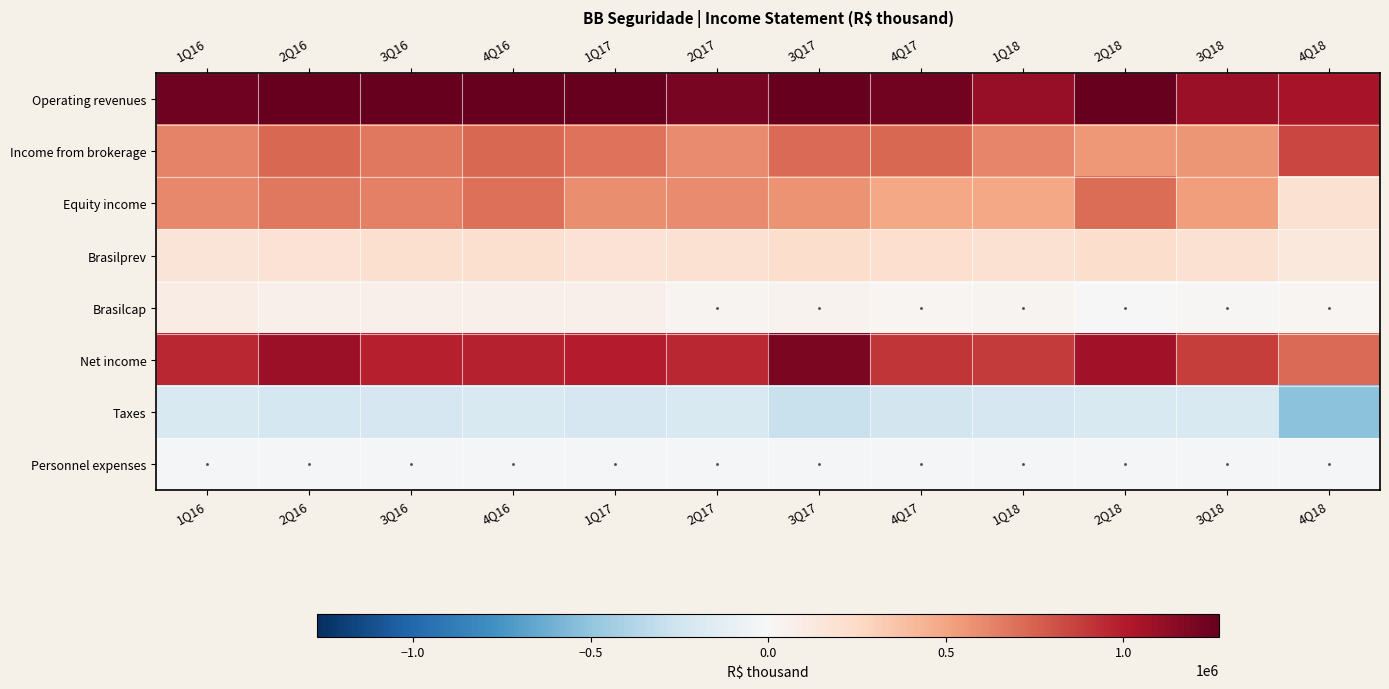

Rank the series by their maximum value, from highest to lowest.

Operating revenues, Net income, Income from brokerage, Equity income, Brasilprev, Brasilcap, Personnel expenses, Taxes